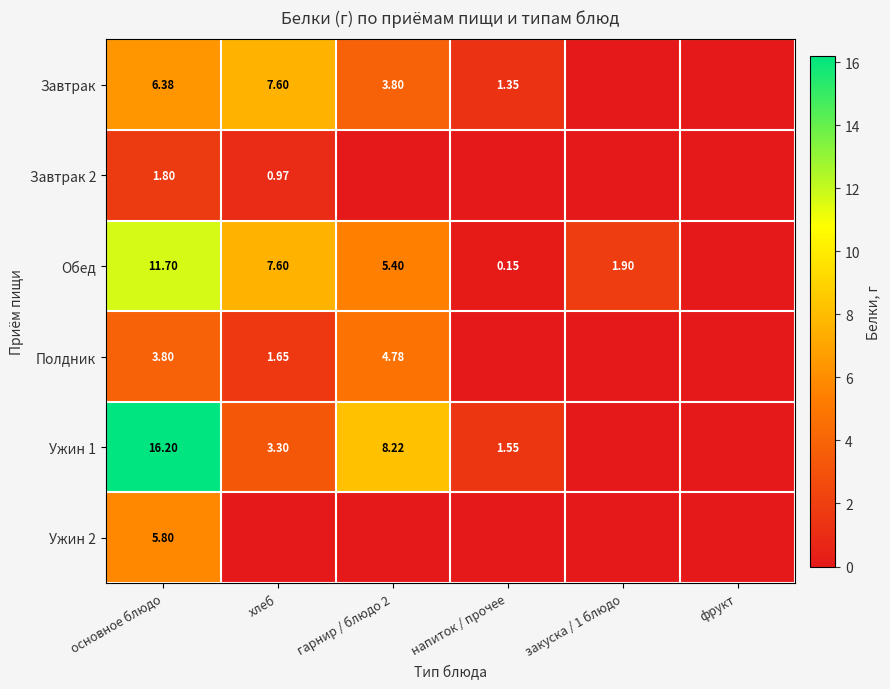

How many positive values does the Завтрак series have?

4